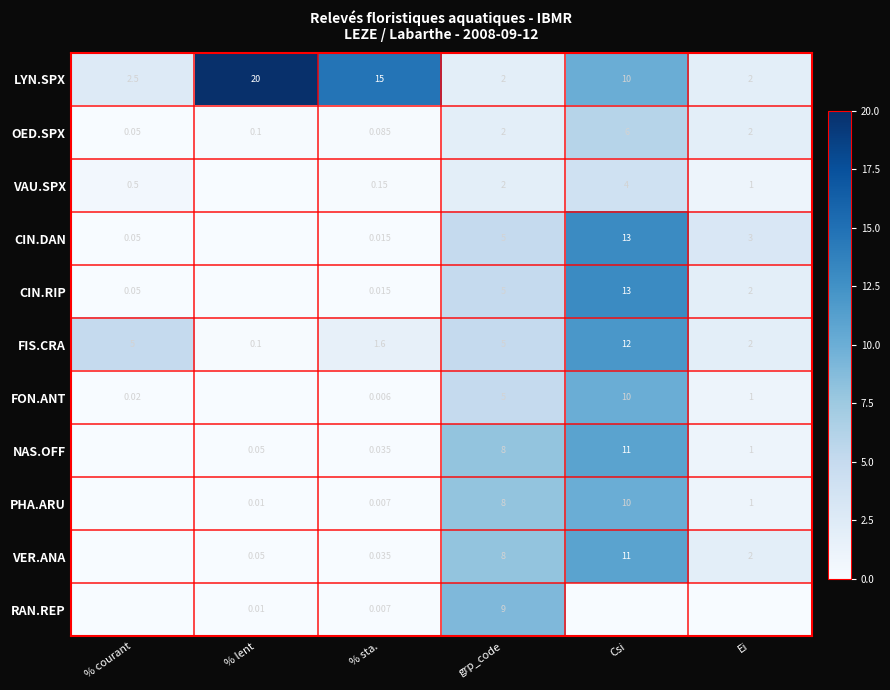

The VAU.SPX series shows 0.5 at % courant. True or false?

True